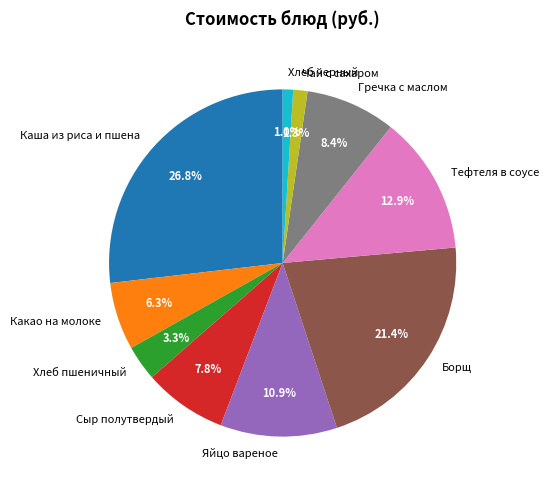

Count the number of slices in the pie.

10